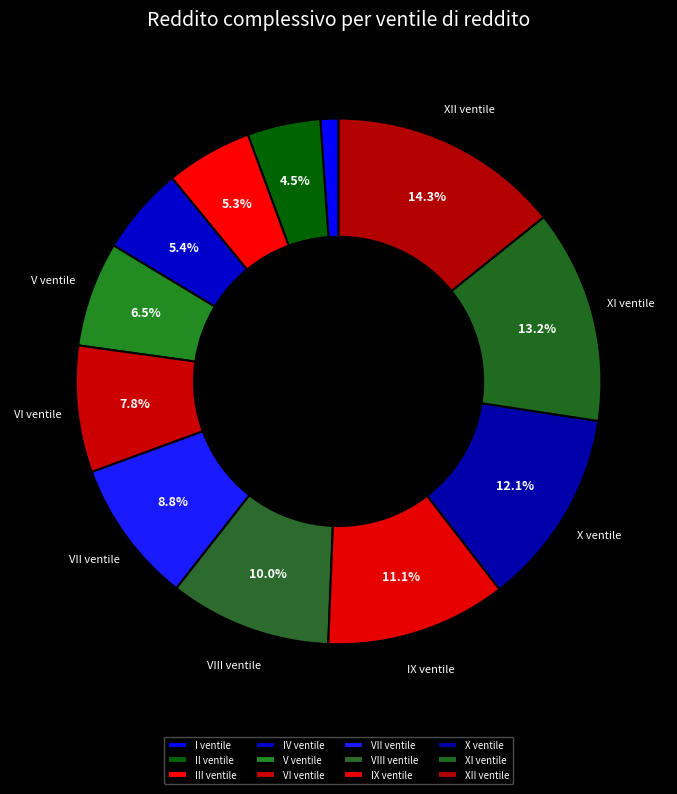

How many slices are in this pie chart?

12